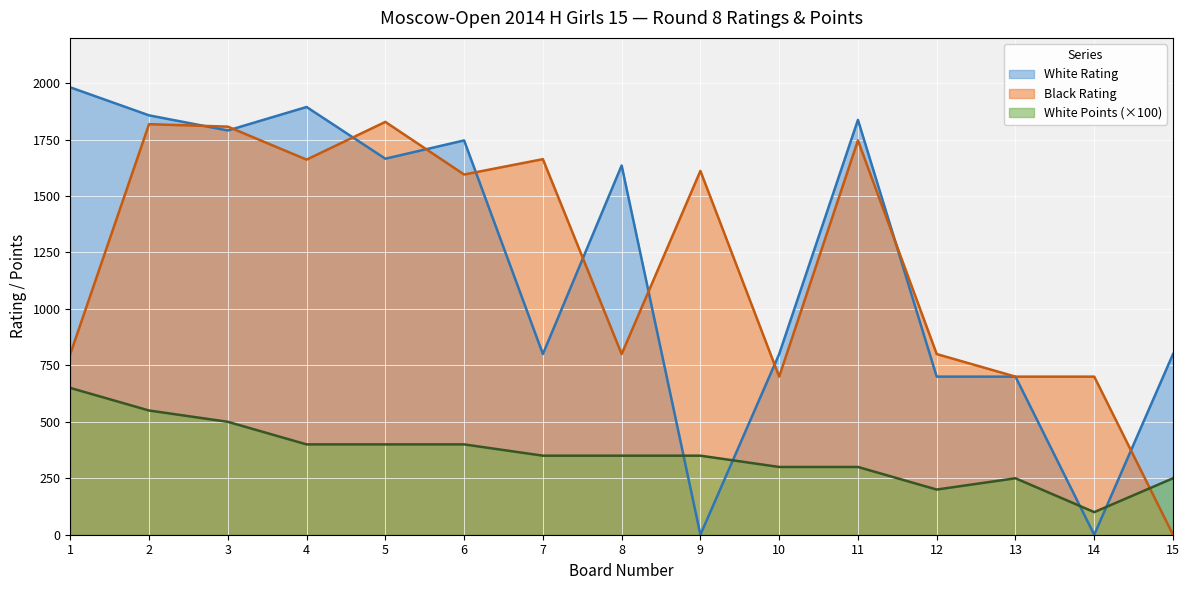

Is it true that White Rating equals 926 at 4?

False